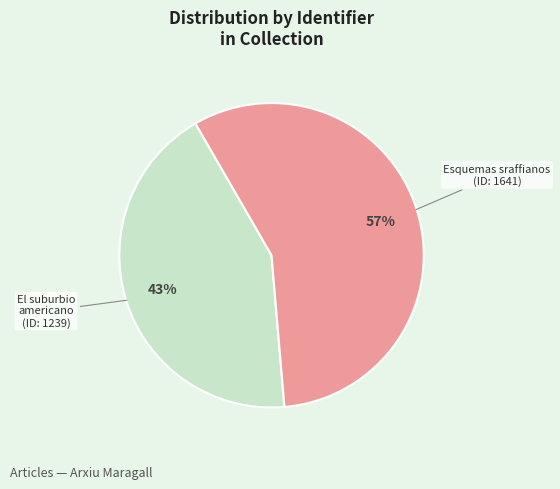

To the nearest percent, what is the average slice percentage?

50%